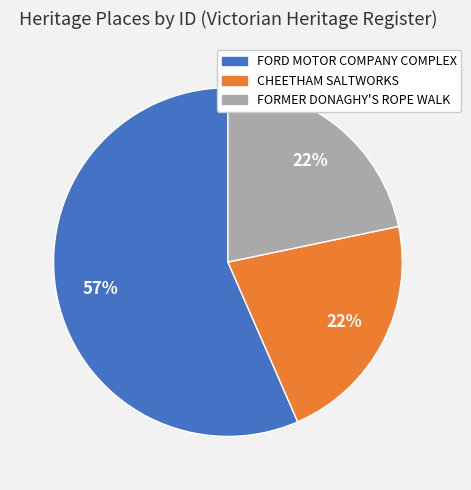

Does any single category account for the majority?

Yes